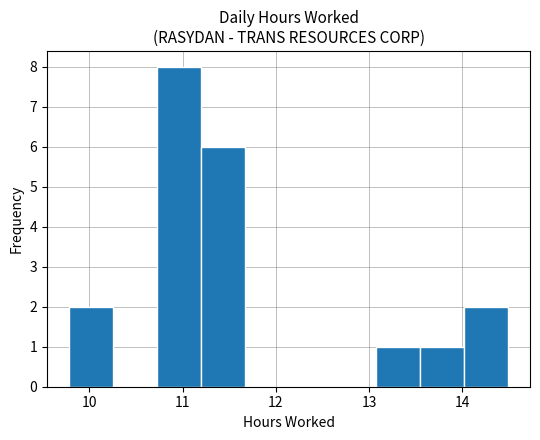

Over which range of the x-axis is the bar tallest?

10.7 to 11.2